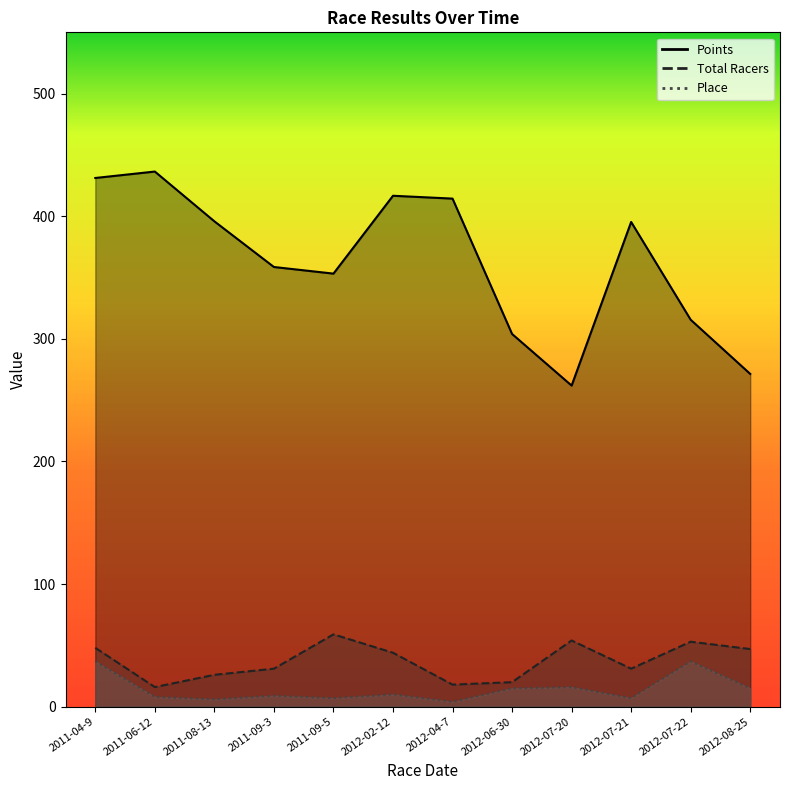

What is the average value of the Total Racers series?

37.2